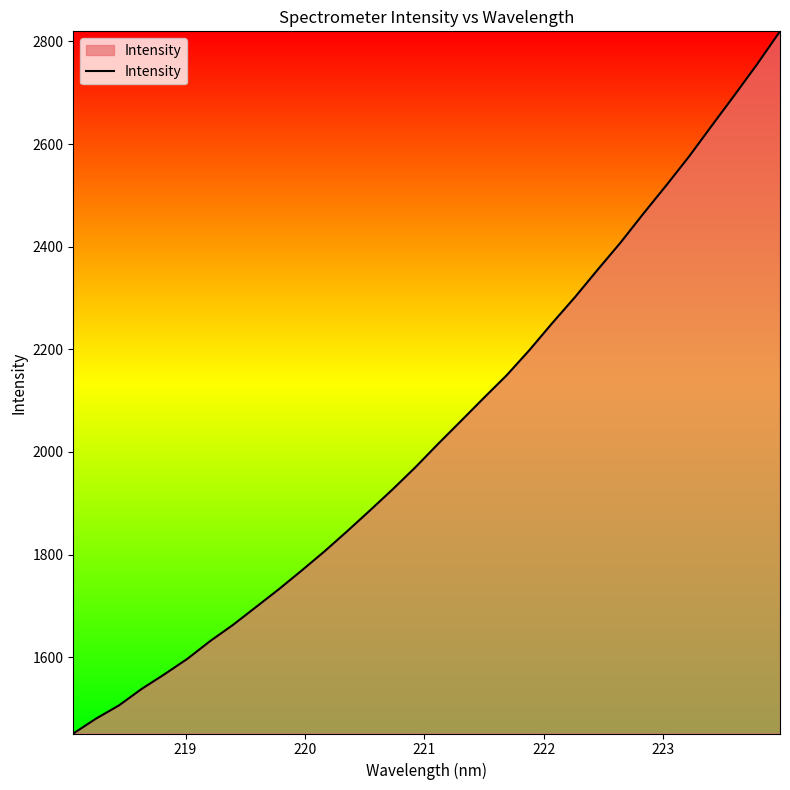

What is the difference between the second highest and second lowest values?

1275.7